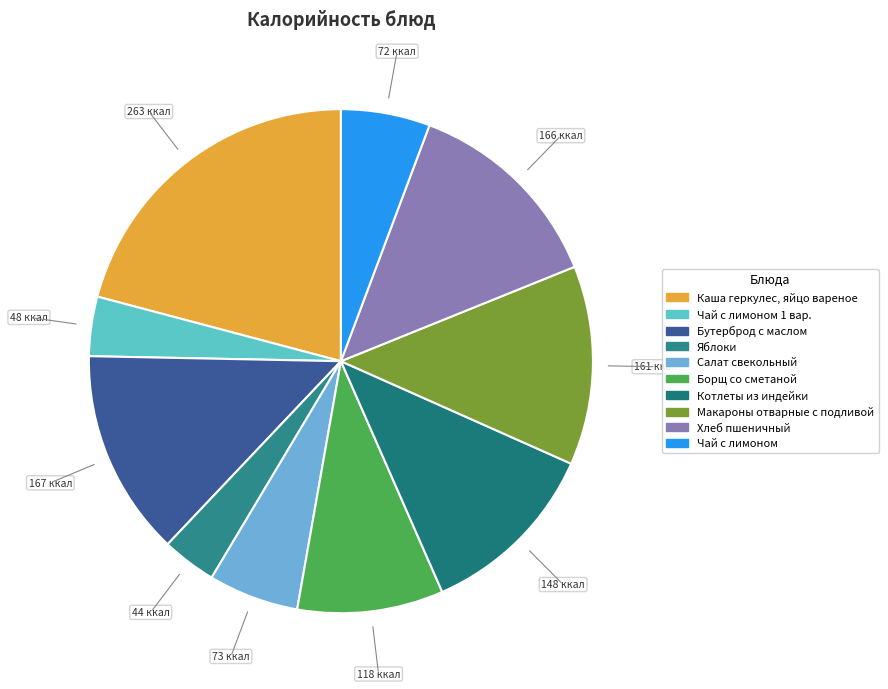

Which has a higher value, Борщ со сметаной or Макароны отварные с подливой?

Макароны отварные с подливой